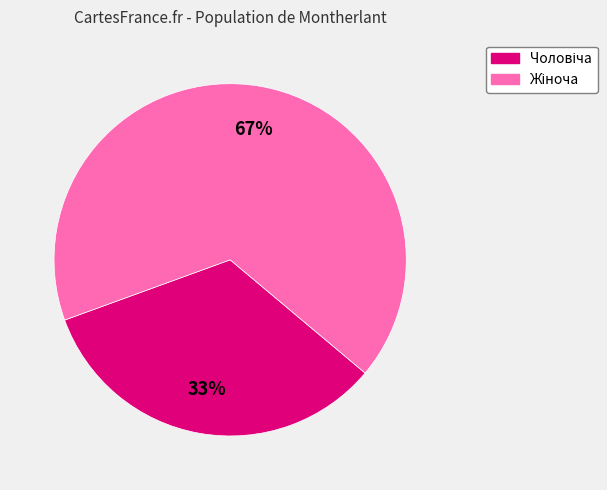

Is there a majority slice in this chart?

Yes